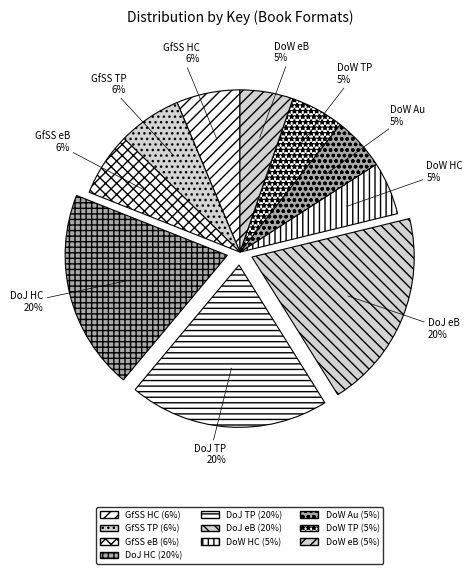

Approximately how many times larger is the value at DoJ TP compared to DoJ HC?

1.0